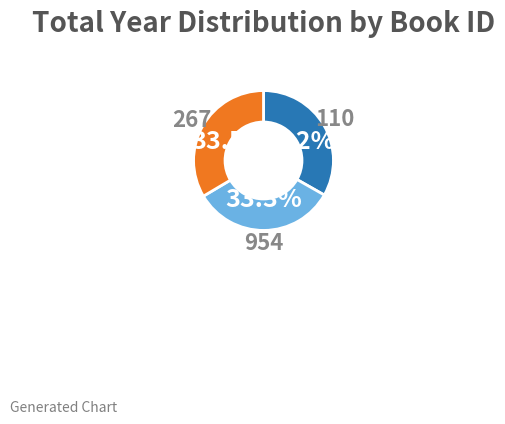

How much of the chart is everything except 110?

66.8%